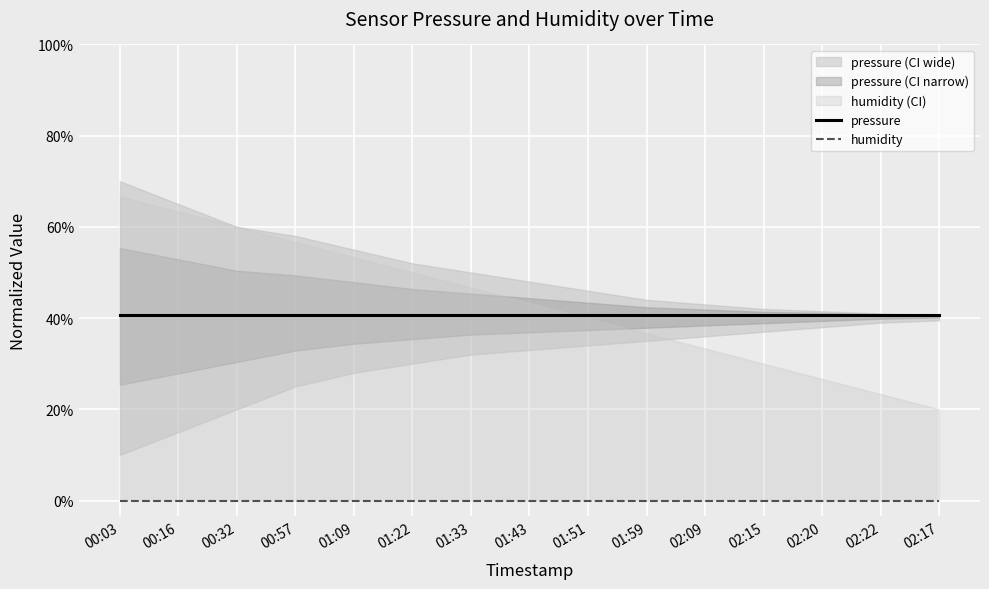

True or false: pressure and humidity cross at least once.

False